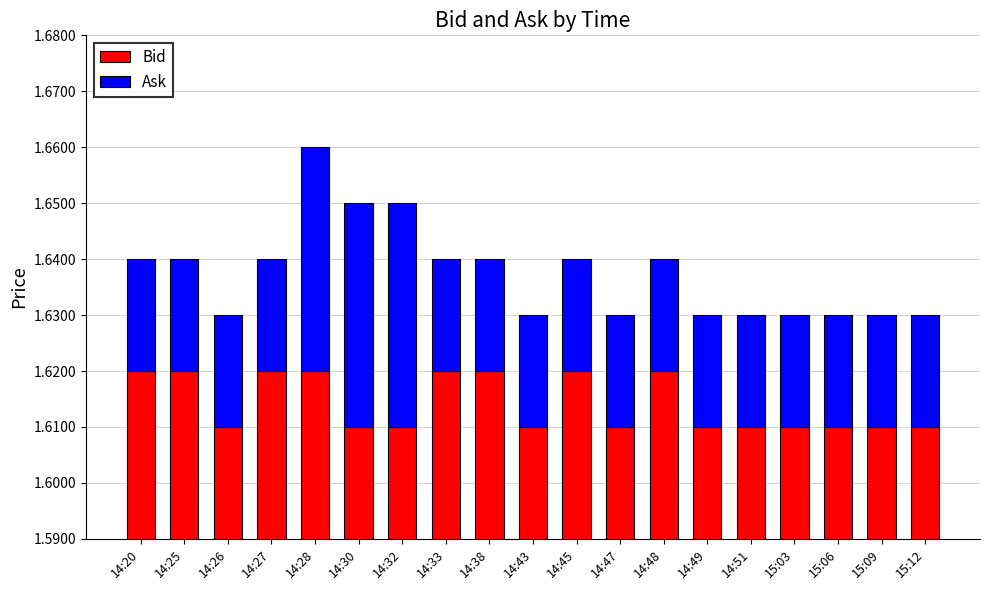

List the series in order of their peak value, lowest first.

Ask, Bid